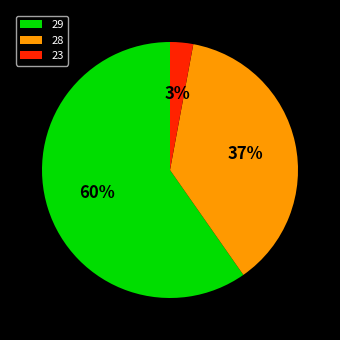

Which has a higher value, 29 or 23?

29